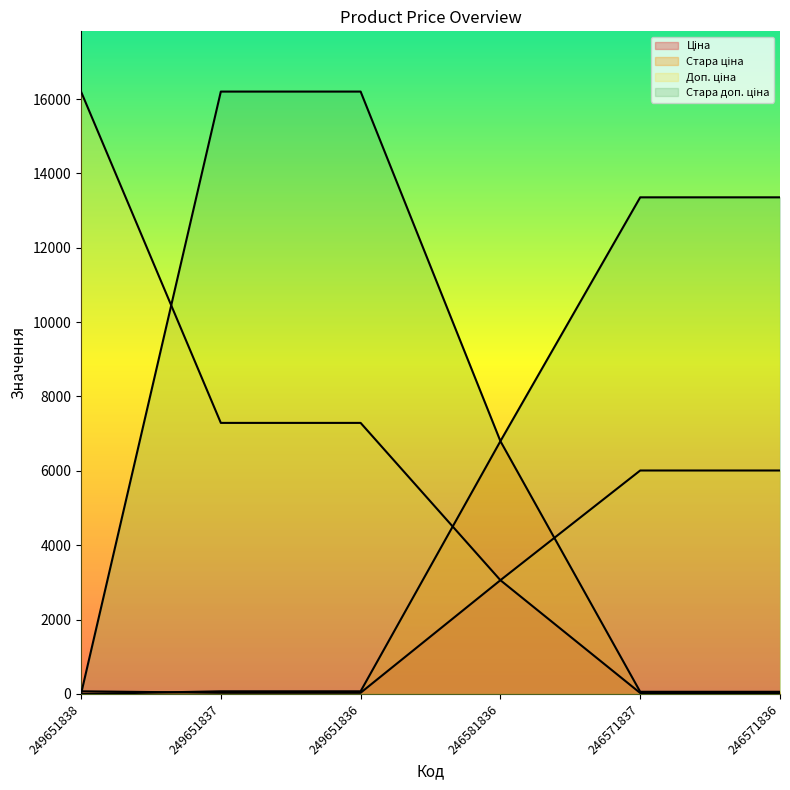

Which has a higher value, 246571837 or 246581836?

246581836